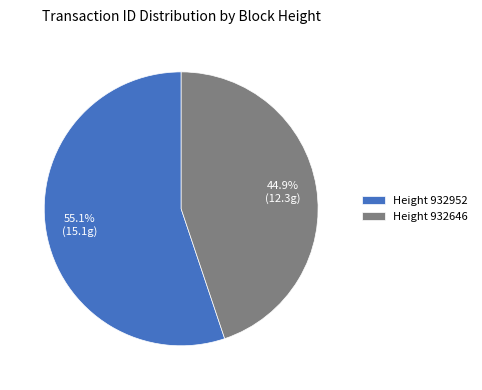

Combined, do Height 932952 and Height 932646 account for over 50%?

Yes